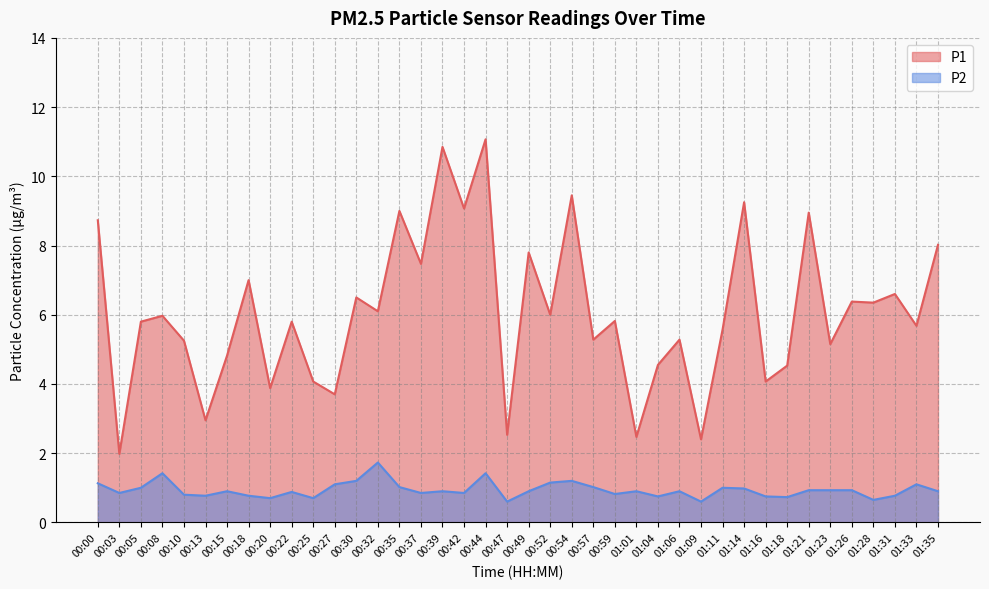

True or false: P2 has more than 0 interior local peaks.

True